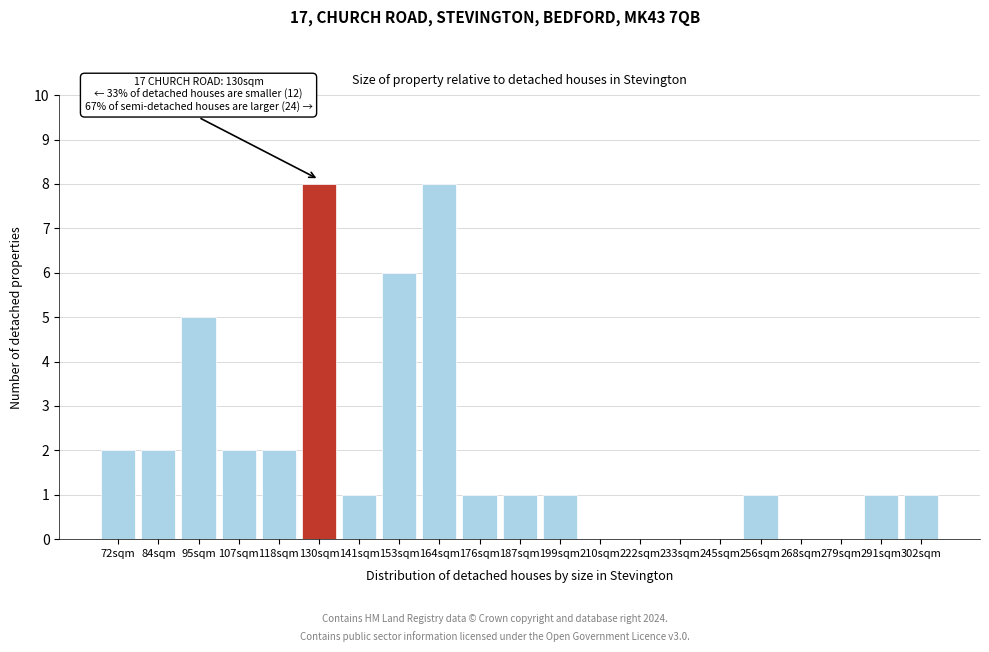

Reading right to left, extract all data points from this chart.

302sqm=1	291sqm=1	279sqm=0	268sqm=0	256sqm=1	245sqm=0	233sqm=0	222sqm=0	210sqm=0	199sqm=1	187sqm=1	176sqm=1	164sqm=8	153sqm=6	141sqm=1	130sqm=8	118sqm=2	107sqm=2	95sqm=5	84sqm=2	72sqm=2